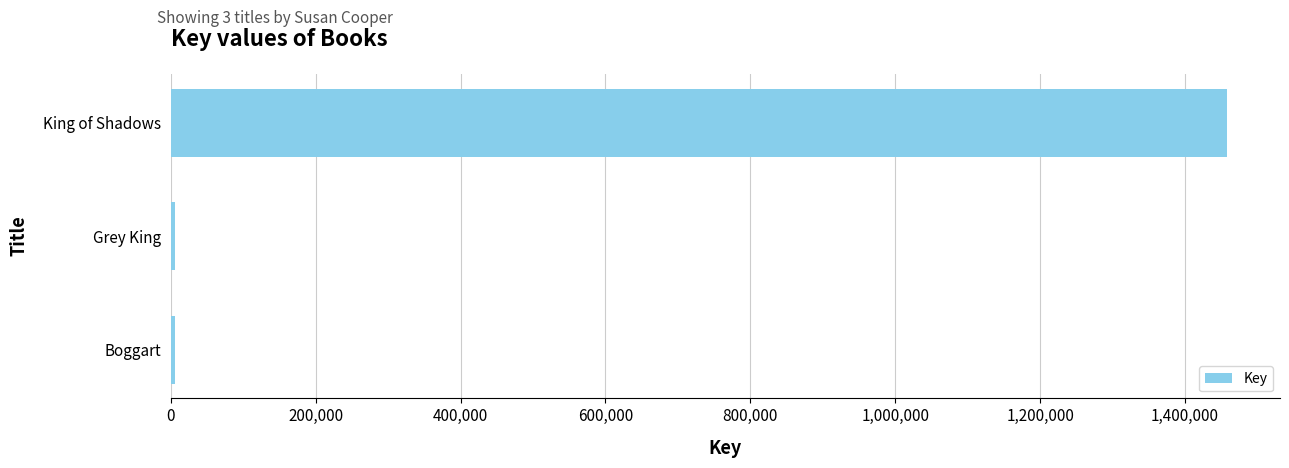

Where is the data nearest to the value 731980?

Grey King